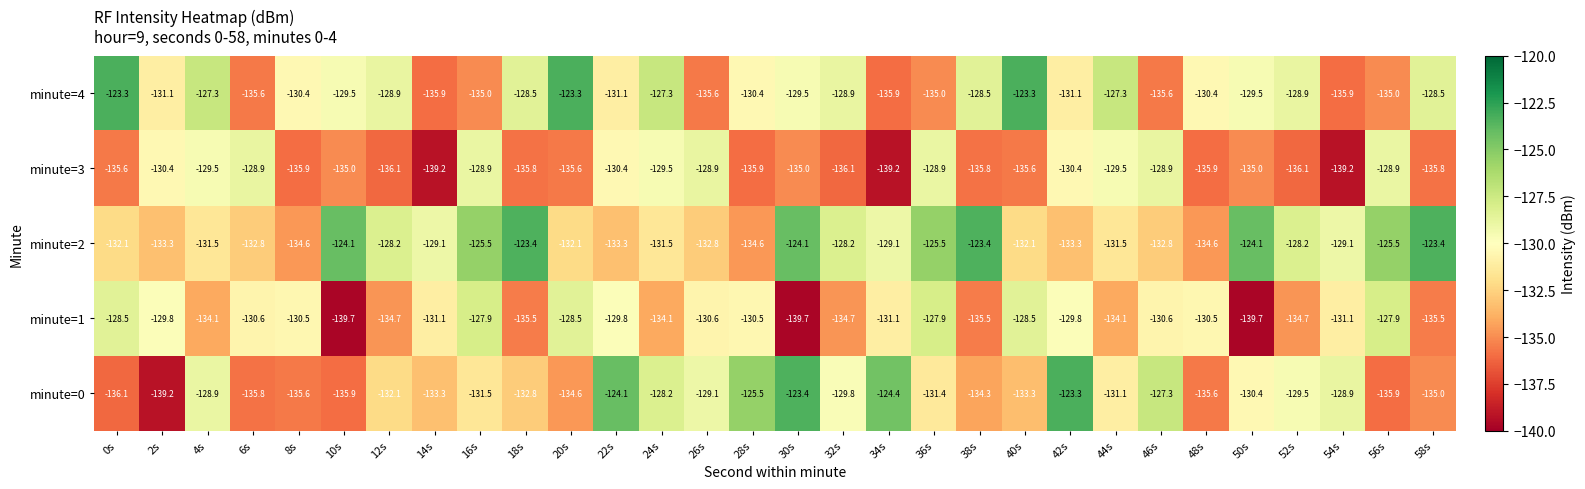

Rank the series at 26s from lowest to highest value.

minute=4, minute=2, minute=1, minute=0, minute=3